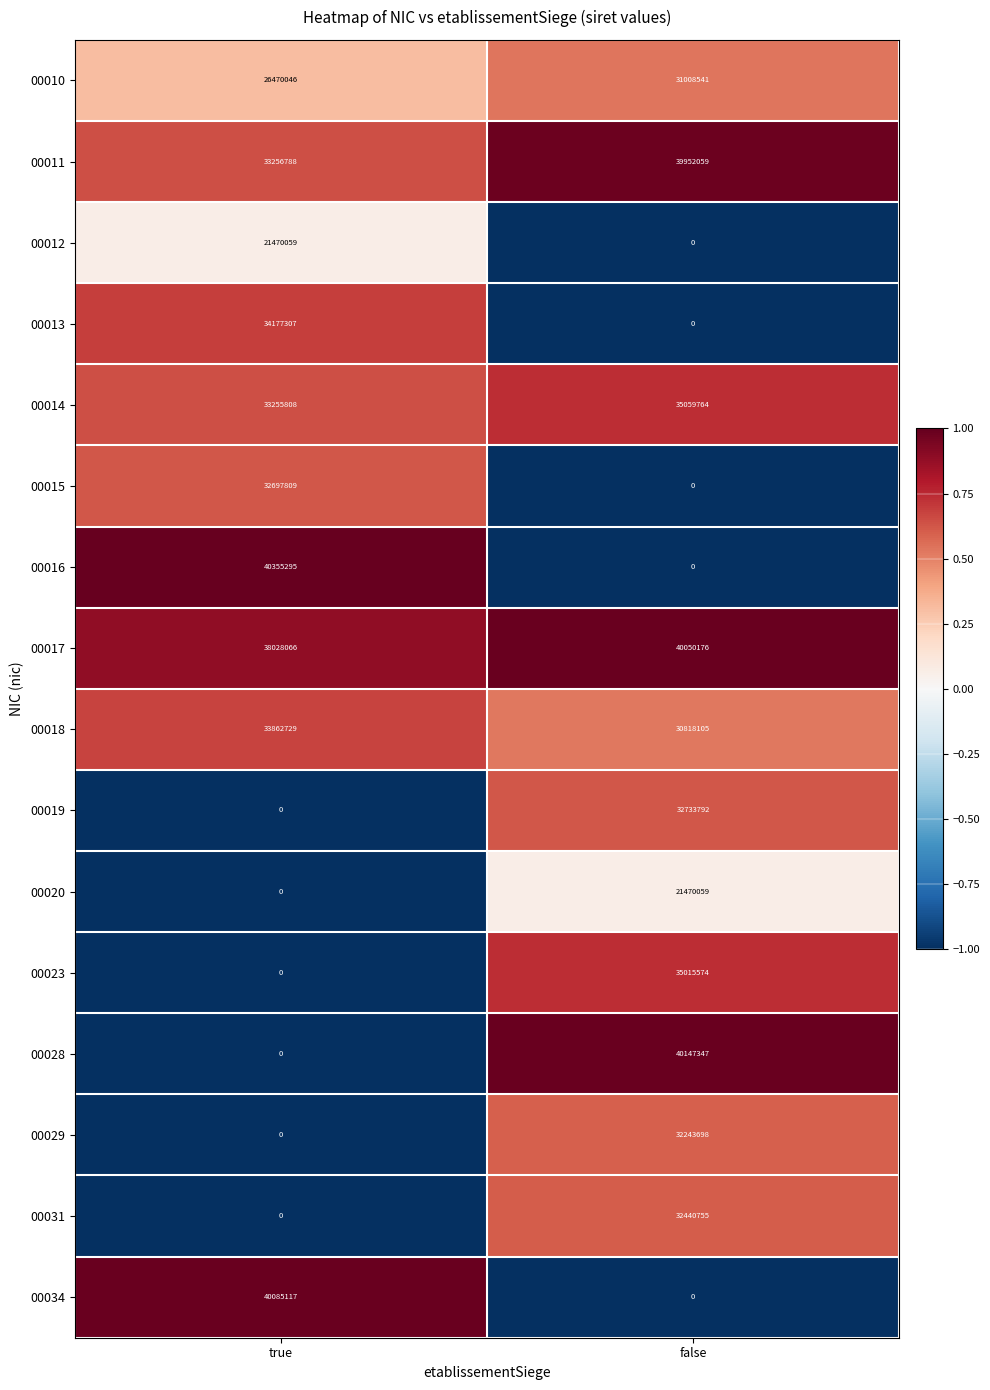

The value of 00031 at true is -12327710. True or false?

False